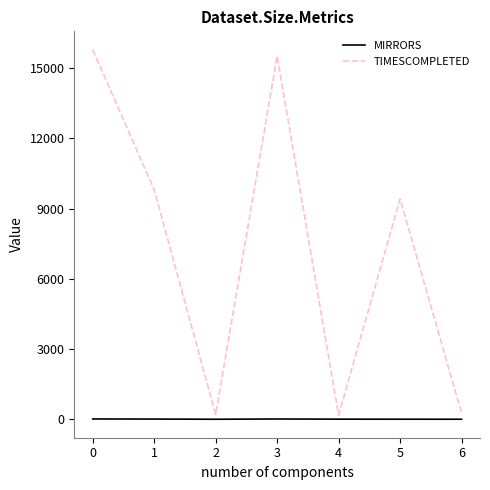

What is the total value across all series at 0?

15796